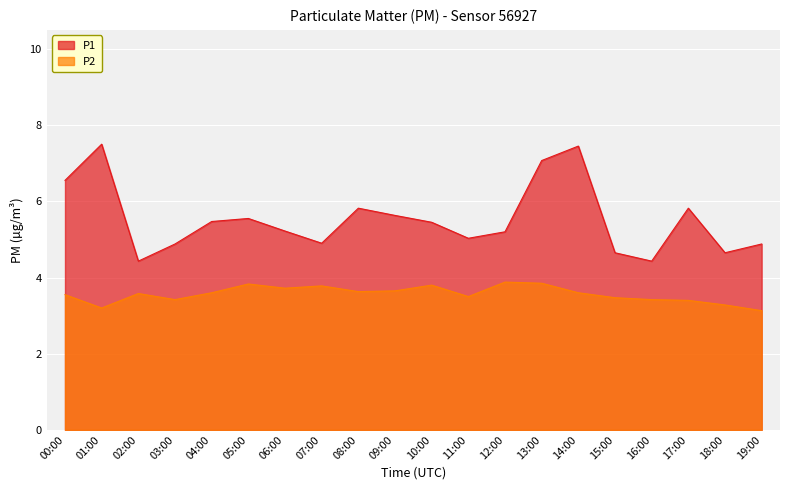

What is the difference between the P1 values at 09:00 and 15:00?

1.0